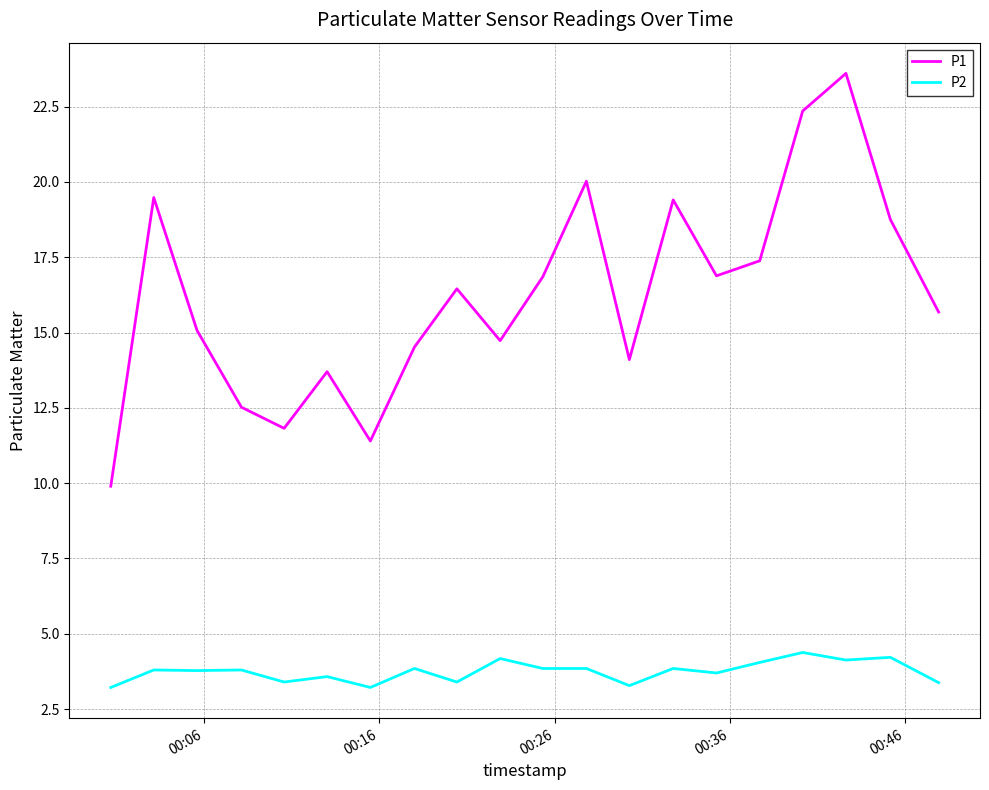

True or false: P2 and P1 cross at least once.

False